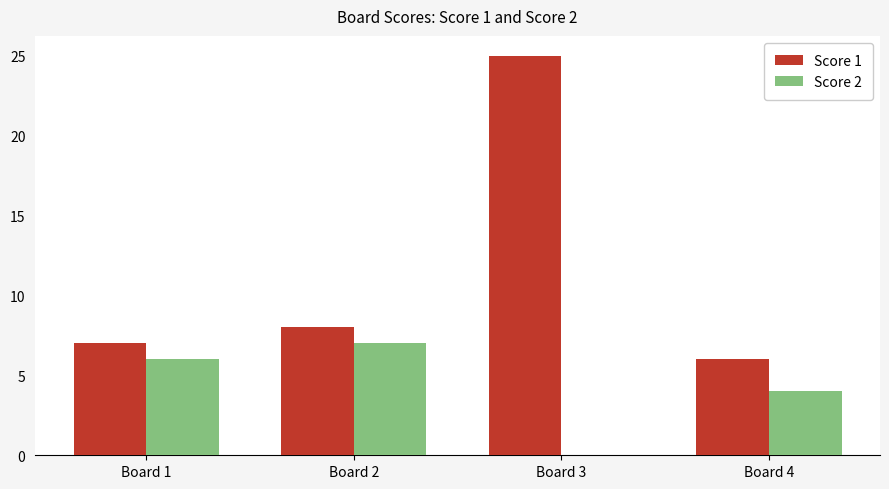

At which label does Score 1 reach its peak?

Board 3